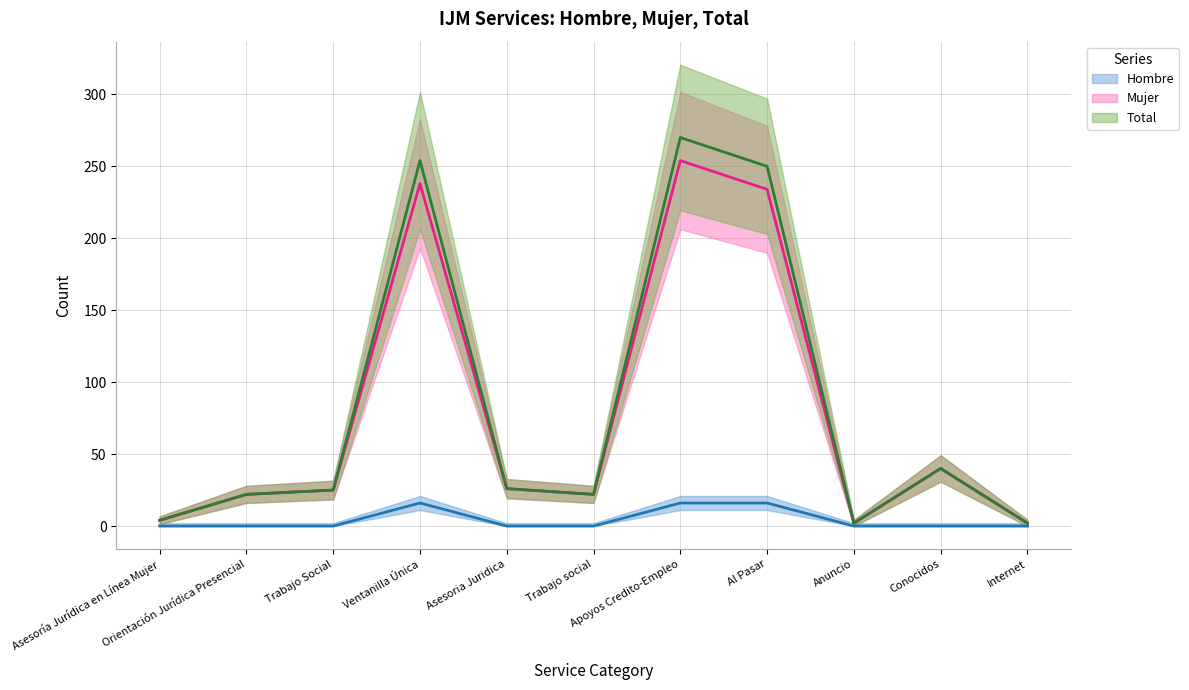

What is the difference between the Total values at Trabajo Social and Trabajo social?

3